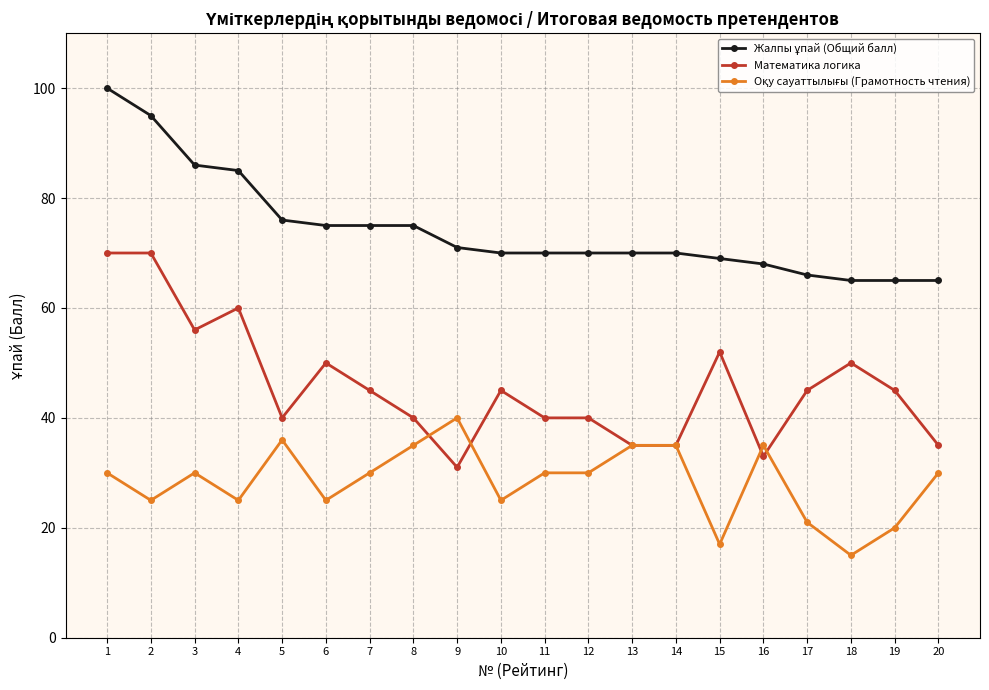

Is this an area chart (filled region under the line)?

No